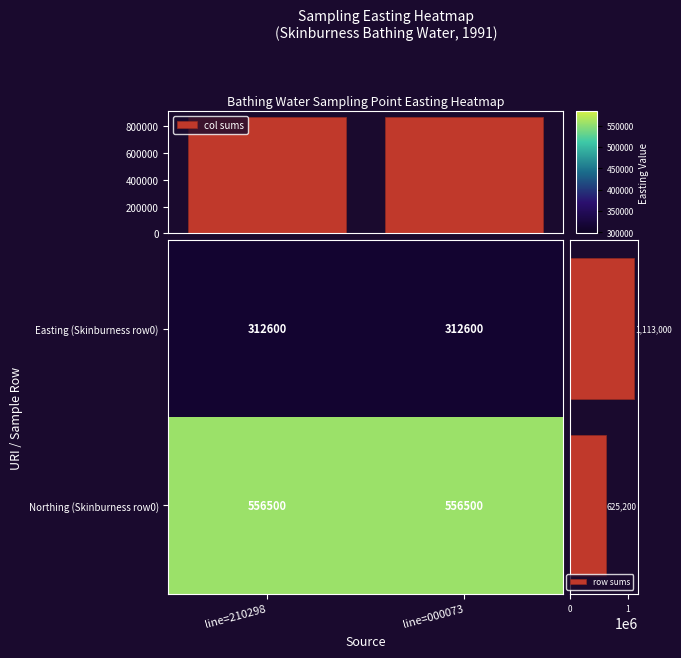

The value of col sums at line=210298 is 1149343. True or false?

False